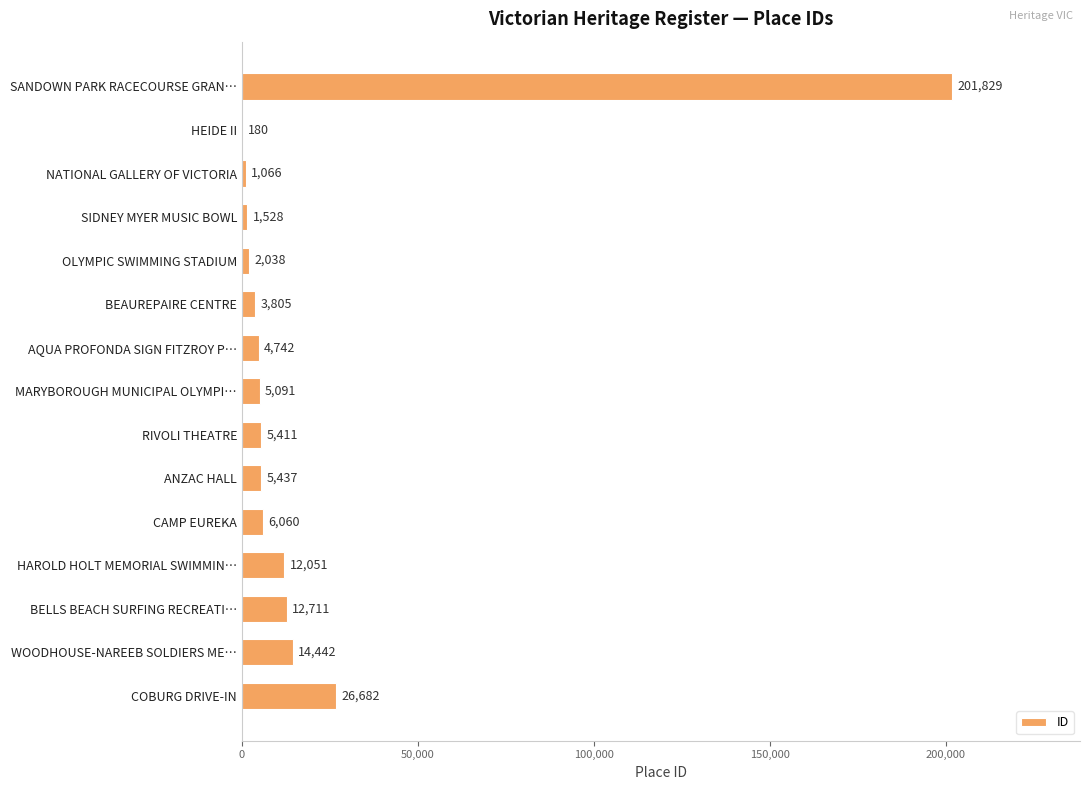

Reading top to bottom, list all the values displayed in this chart.

SANDOWN PARK RACECOURSE GRAN…=201829	HEIDE II=180	NATIONAL GALLERY OF VICTORIA=1066	SIDNEY MYER MUSIC BOWL=1528	OLYMPIC SWIMMING STADIUM=2038	BEAUREPAIRE CENTRE=3805	AQUA PROFONDA SIGN FITZROY P…=4742	MARYBOROUGH MUNICIPAL OLYMPI…=5091	RIVOLI THEATRE=5411	ANZAC HALL=5437	CAMP EUREKA=6060	HAROLD HOLT MEMORIAL SWIMMIN…=12051	BELLS BEACH SURFING RECREATI…=12711	WOODHOUSE-NAREEB SOLDIERS ME…=14442	COBURG DRIVE-IN=26682